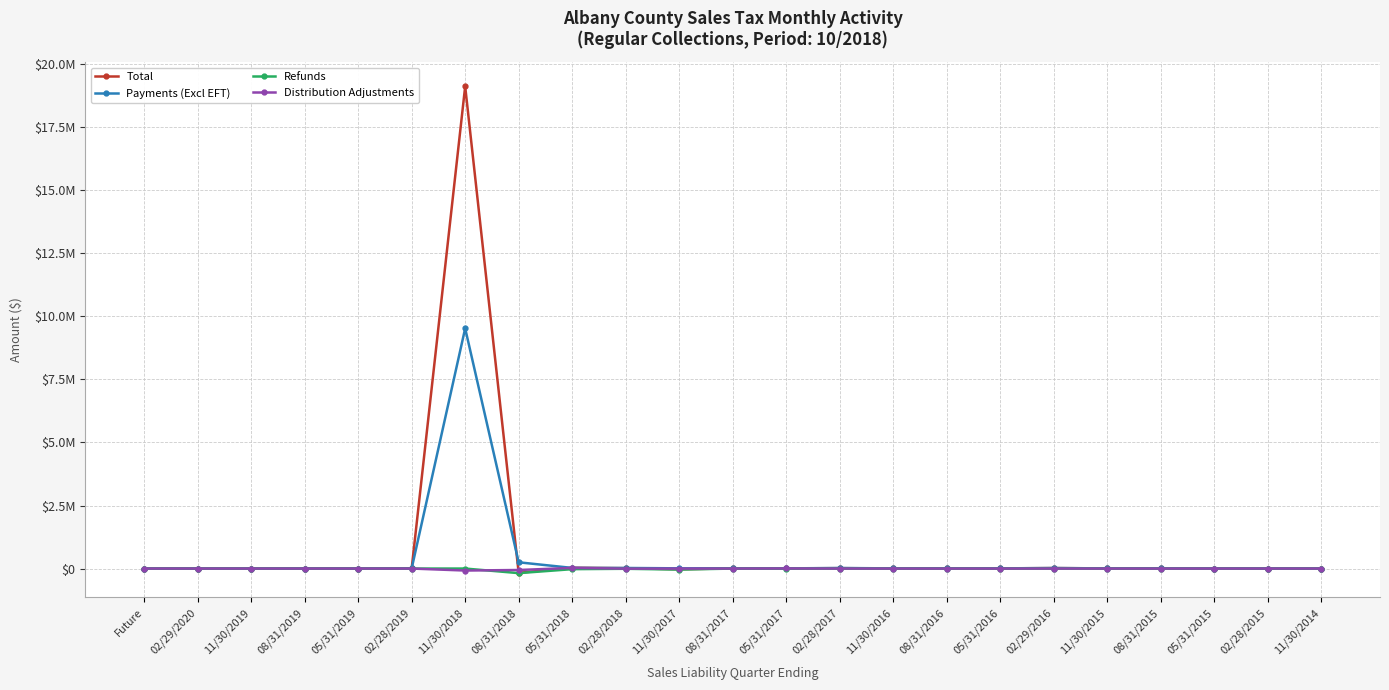

At which category does the chart reach its minimum across all series?

08/31/2018